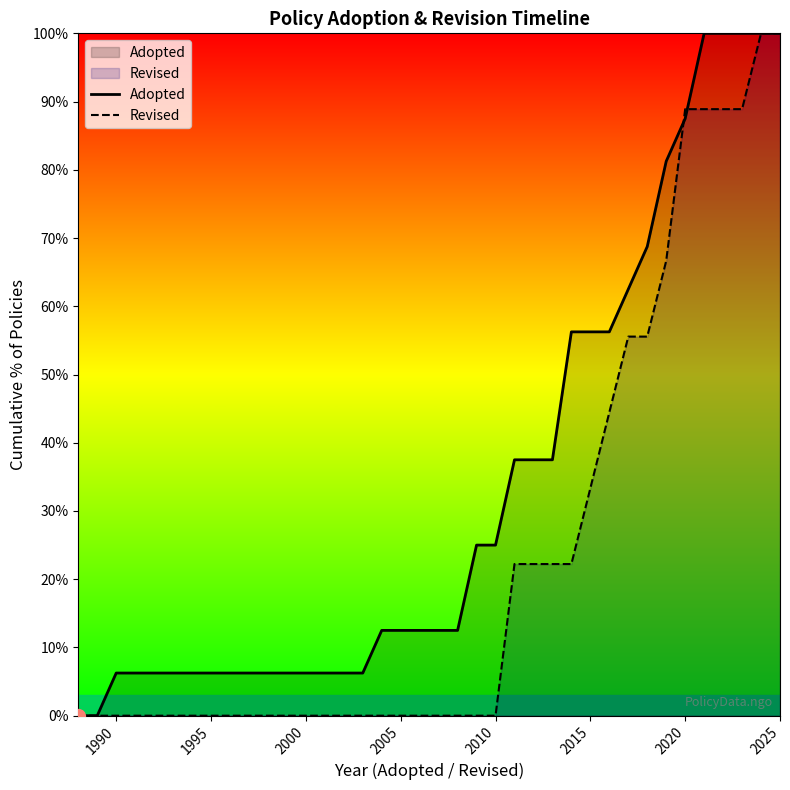

True or false: Revised and Adopted intersect in this chart.

True